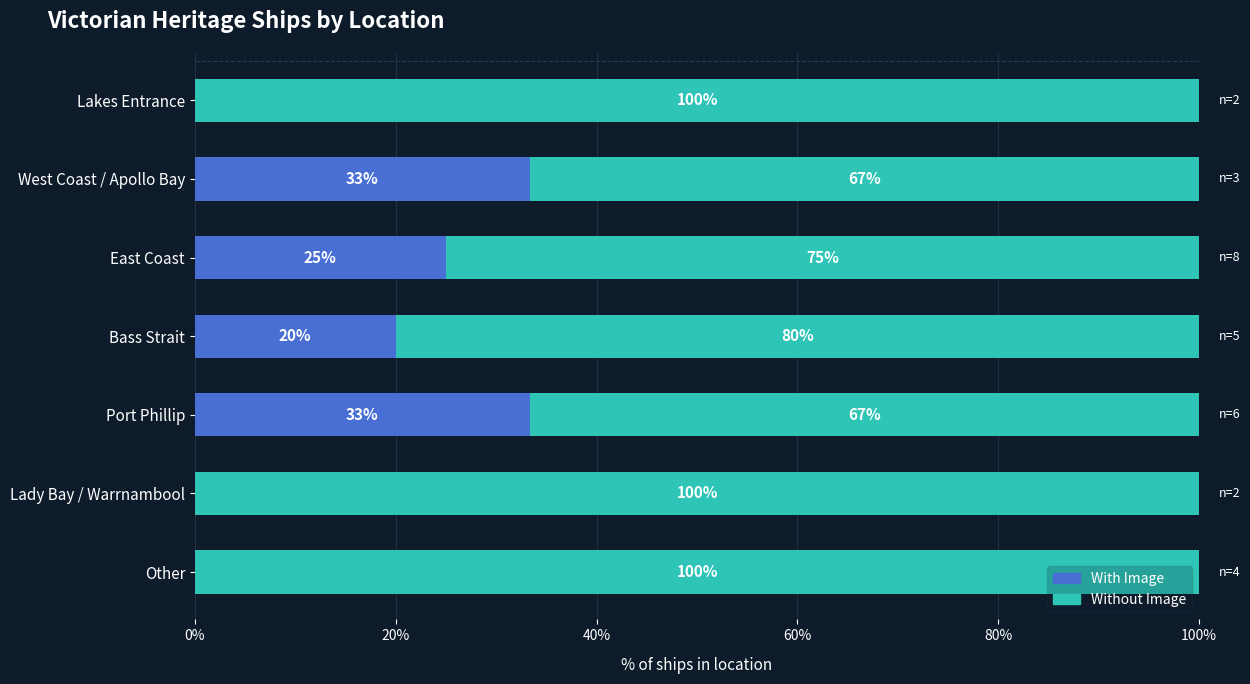

What value does the With Image series have at East Coast?

25.0